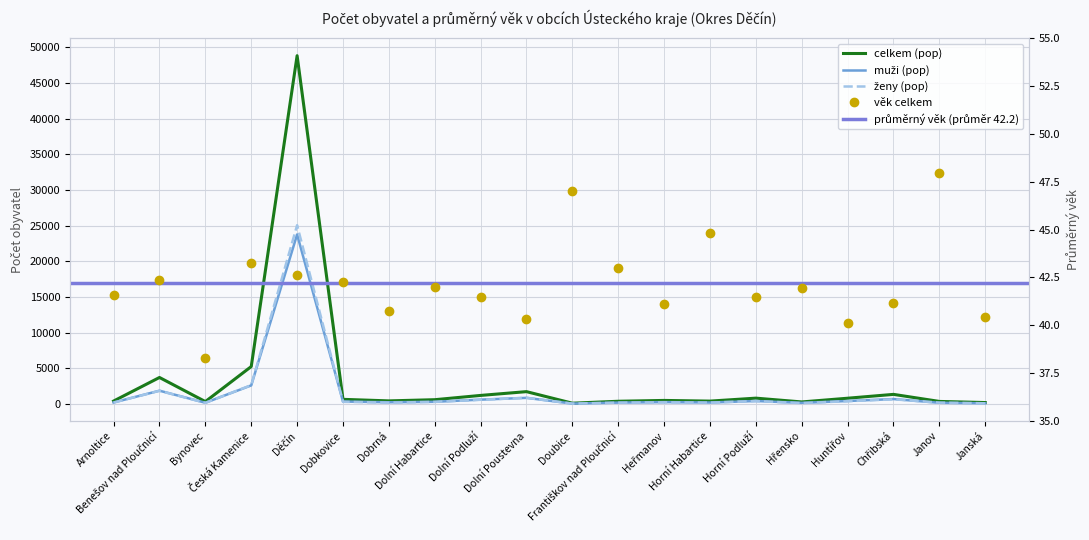

Which series changed the most between Bynovec and Doubice?

celkem (pop)